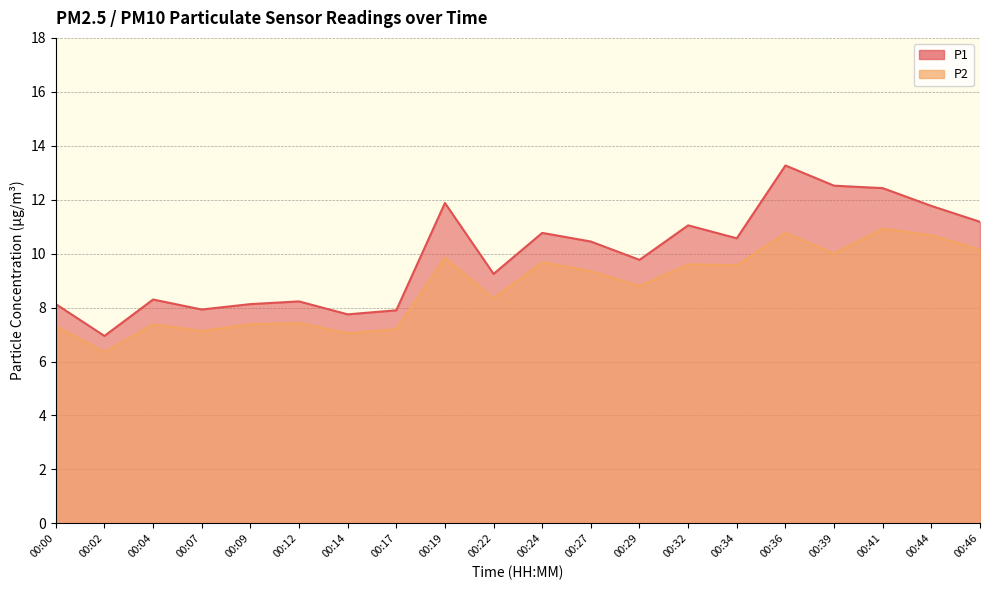

In P1, how many points are lower than both neighbors (excluding endpoints)?

6